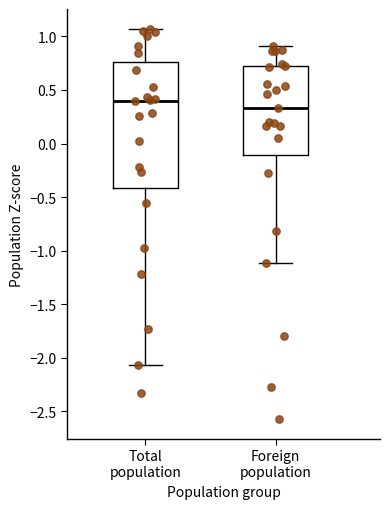

Reading left to right, transcribe this box plot: for each box, give where its median line is, the range the box spans, and where its two whiskers end, as read against the y-axis. The values are not printed on the chart, so give them approximately, as read against the axis.

Total population: median 0.40, box -0.40 to 0.75, whiskers -2.05 to 1.05
Foreign population: median 0.35, box -0.10 to 0.70, whiskers -1.10 to 0.90